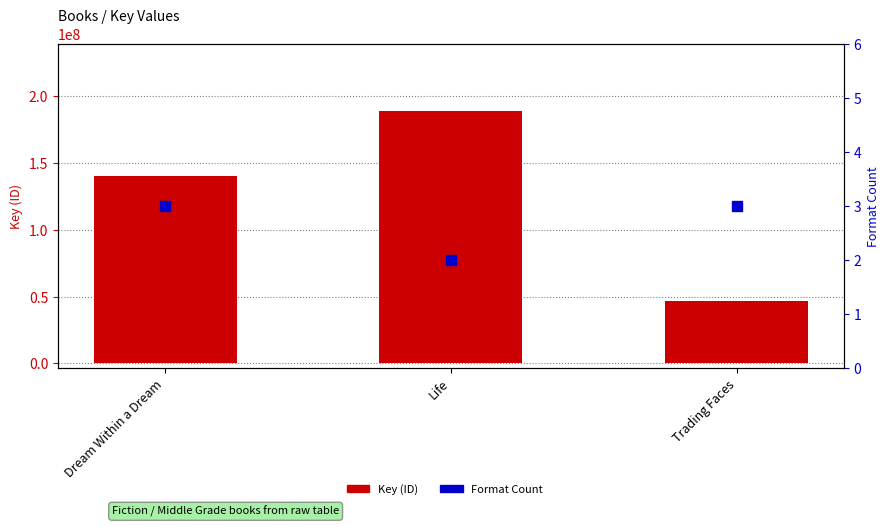

Which series has the largest total across all categories?

Key (ID)